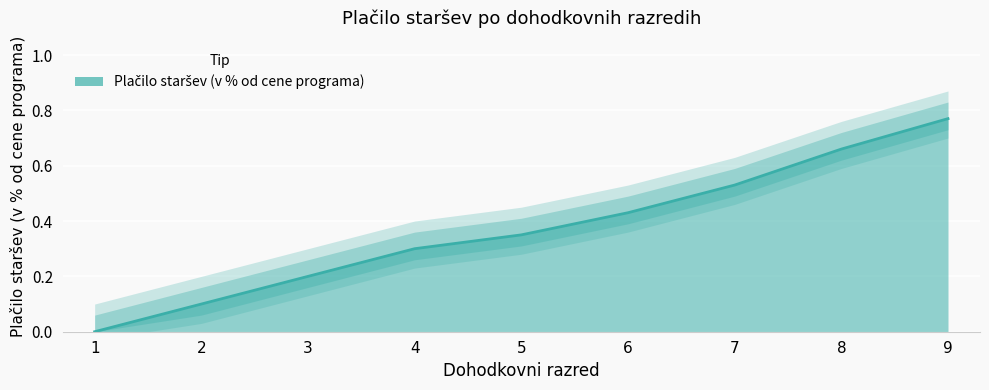

Count the number of categories in the chart.

9